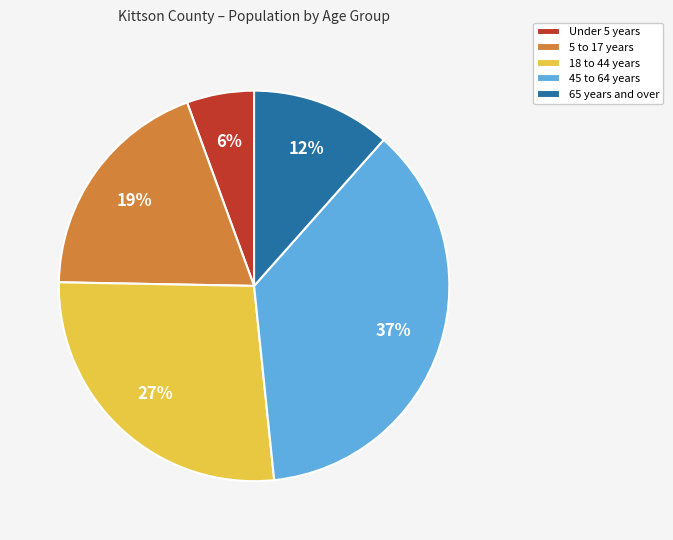

Do 5 to 17 years and Under 5 years together represent more than half of the pie?

No